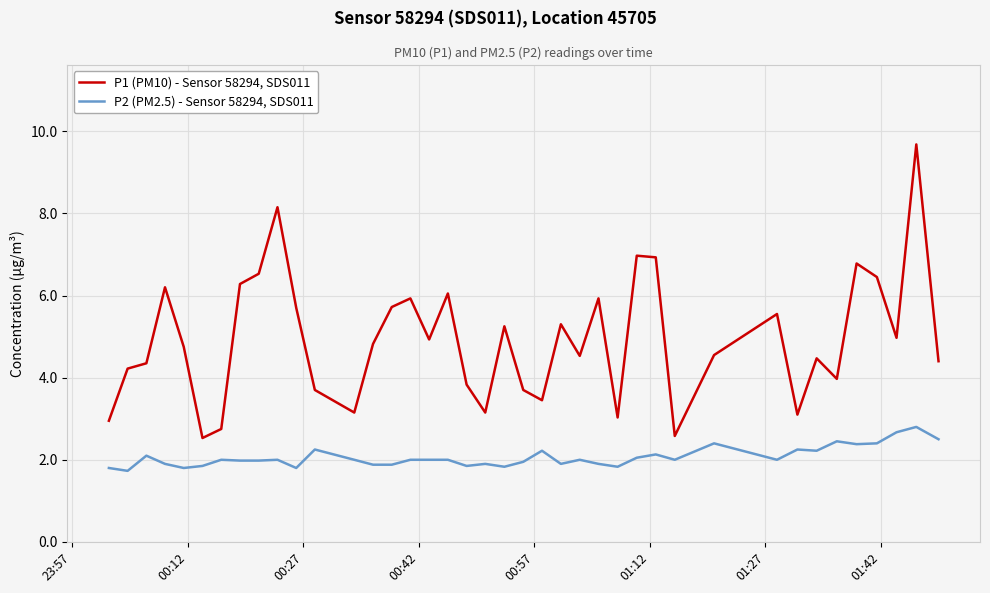

What is the smallest value displayed?

1.7